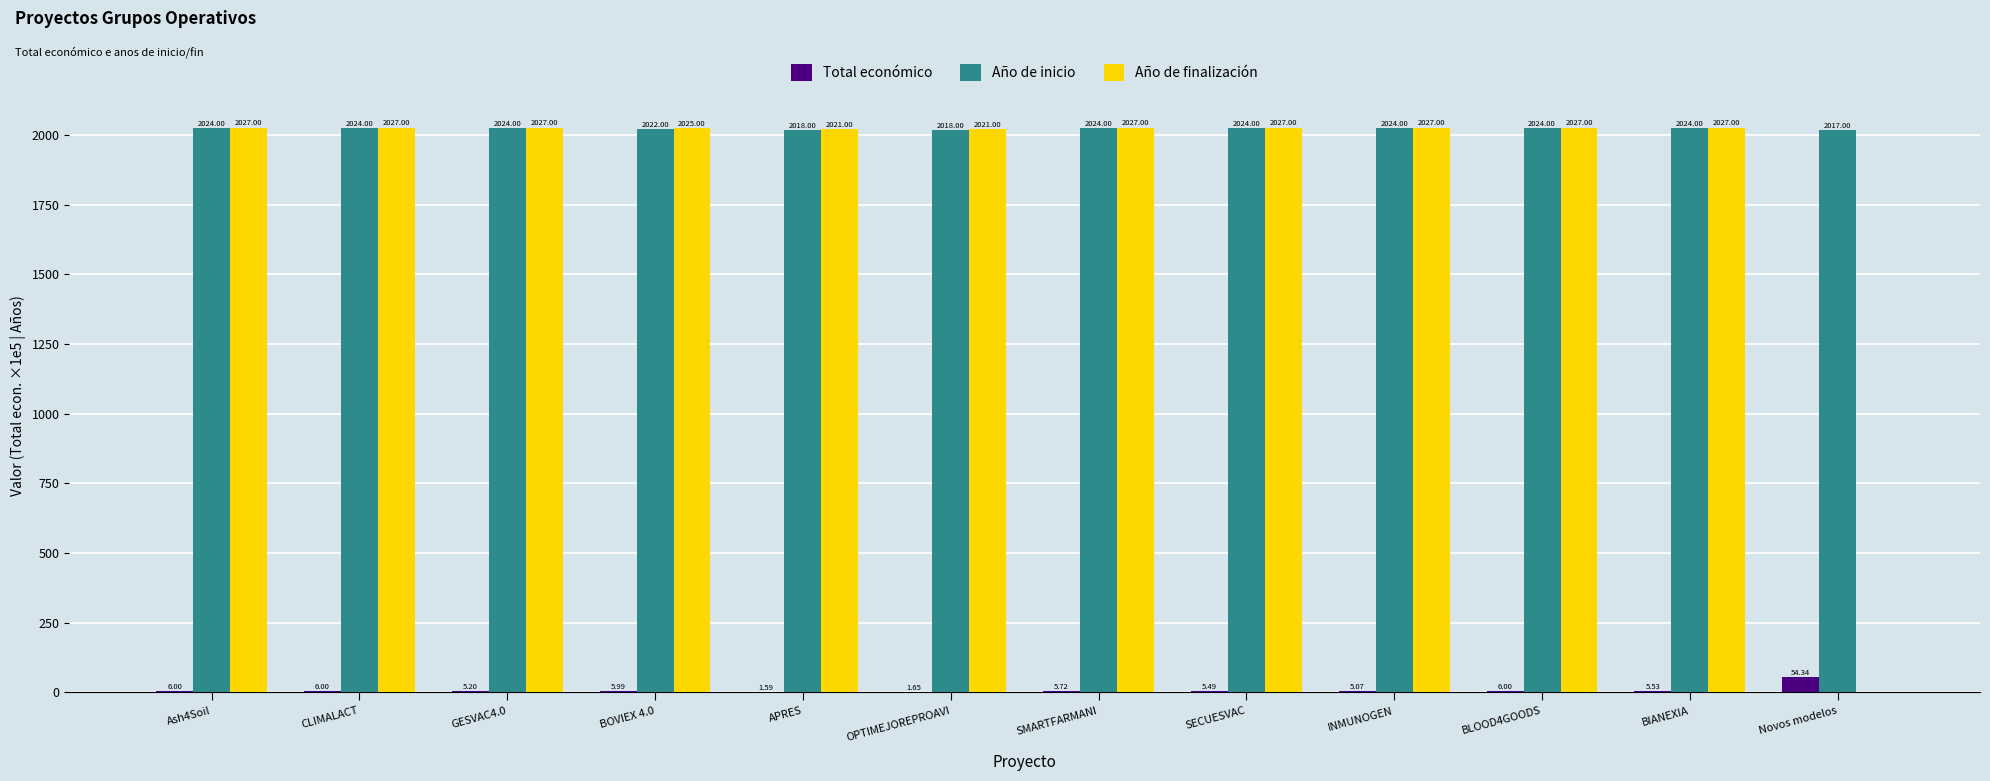

What is the sum of the Año de finalización values at CLIMALACT and SMARTFARMANI?

4054.0